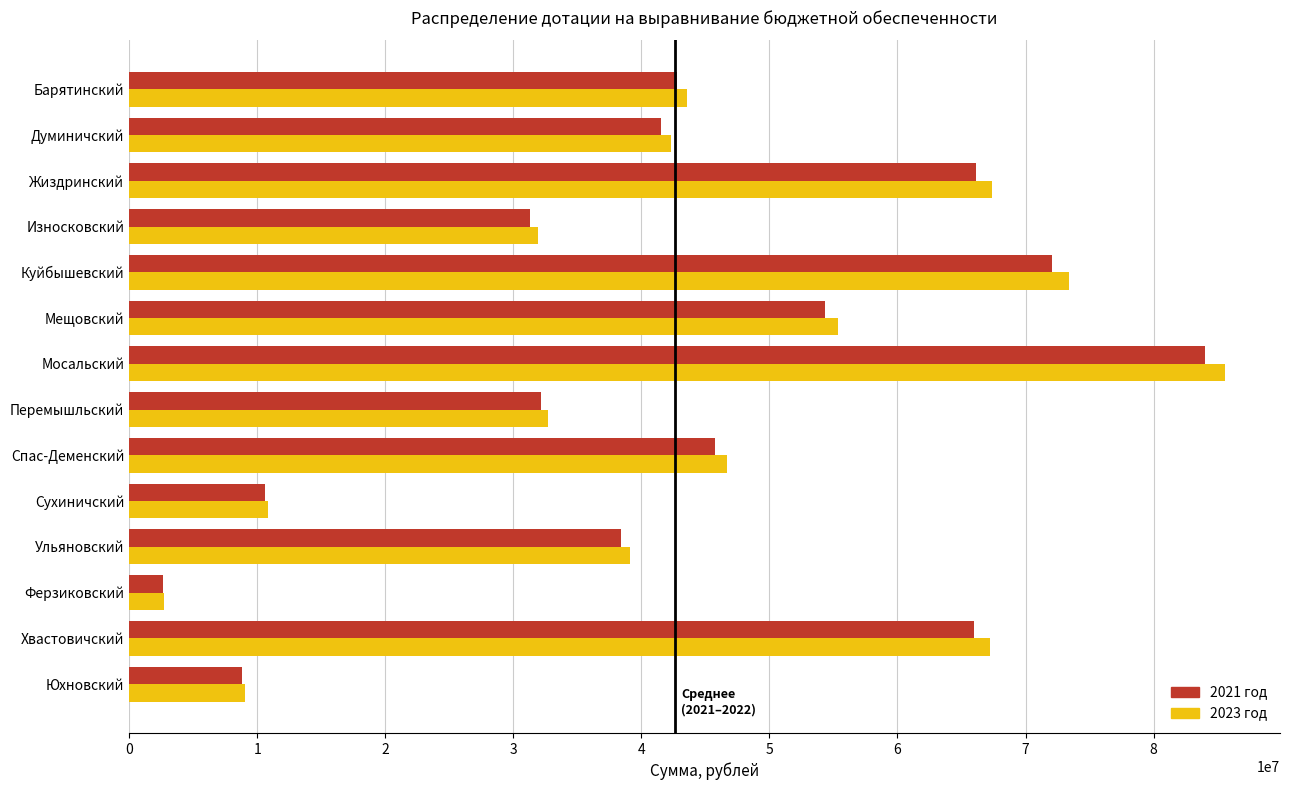

The value of 2023 год at Ульяновский is 39152101. True or false?

True